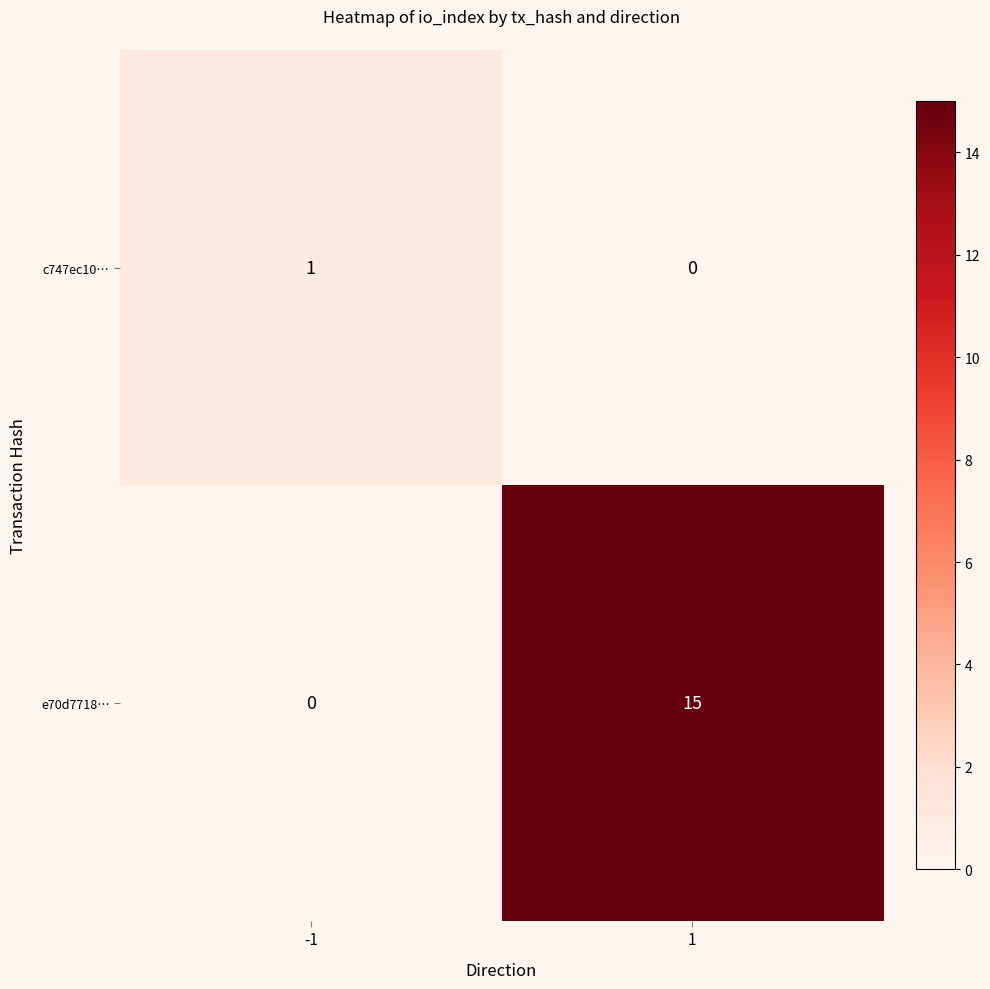

What is the sum of the e70d7718… values at -1 and 1?

15